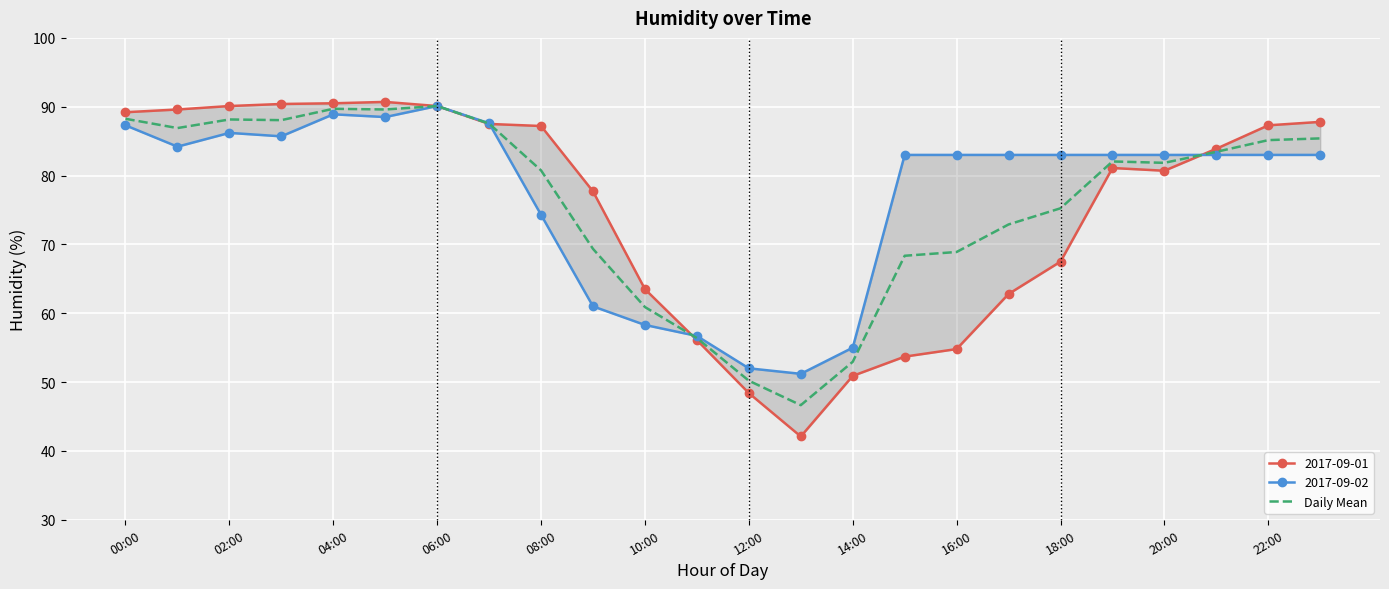

True or false: Daily Mean has a value of 14.8 at 14:00.

False